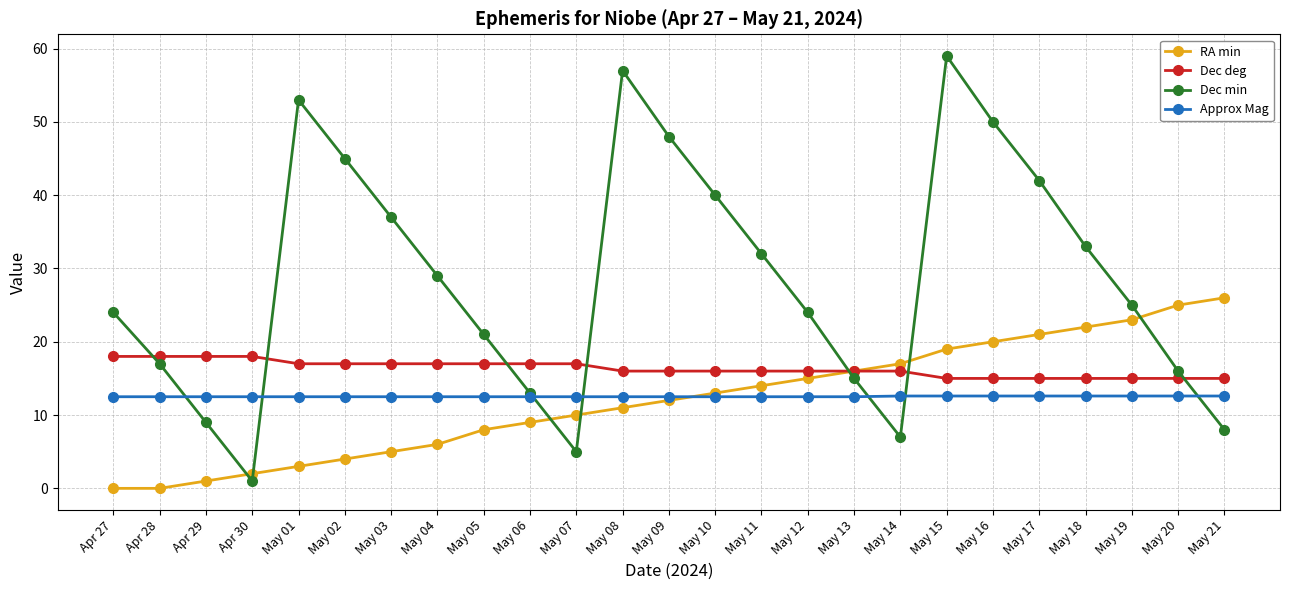

What position from the right is May 01?

21